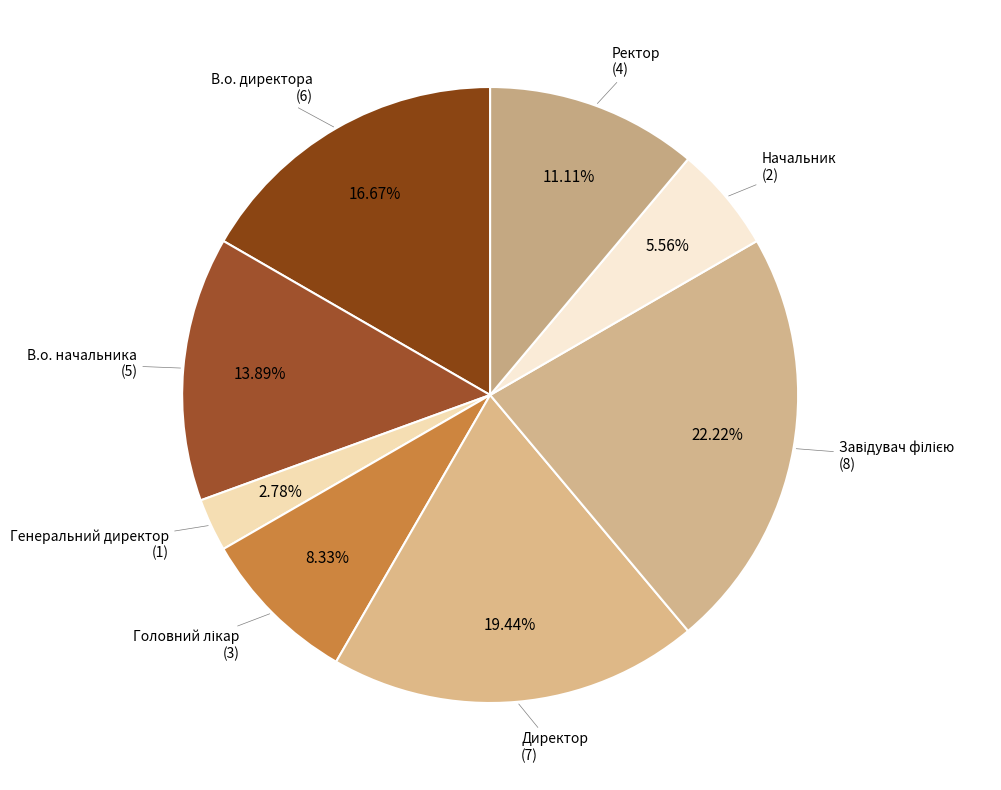

To the nearest percent, what is the difference between the largest and smallest slice percentages?

19%